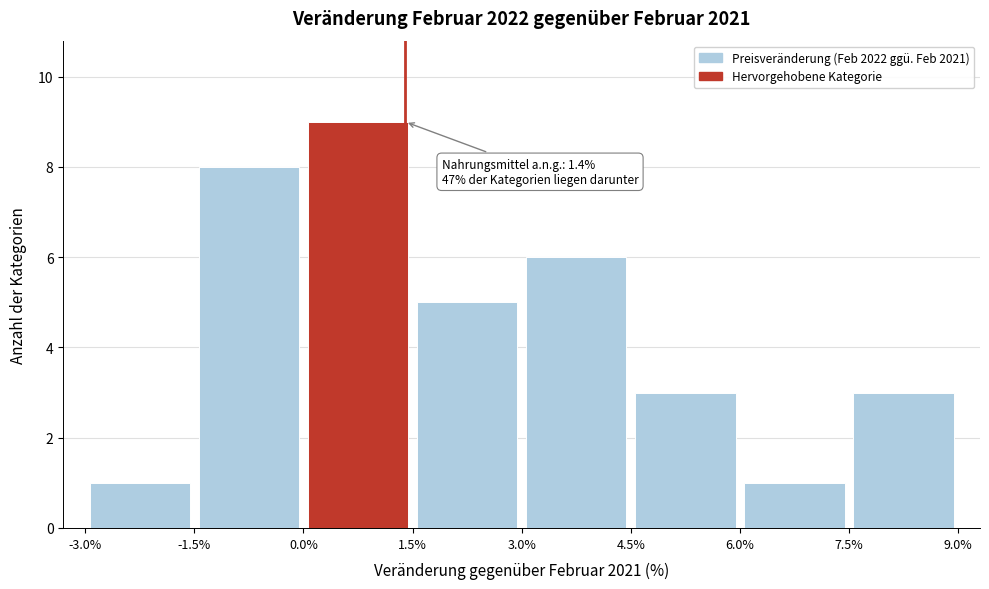

Over which range of the x-axis is the bar tallest?

0.0% to 1.5%